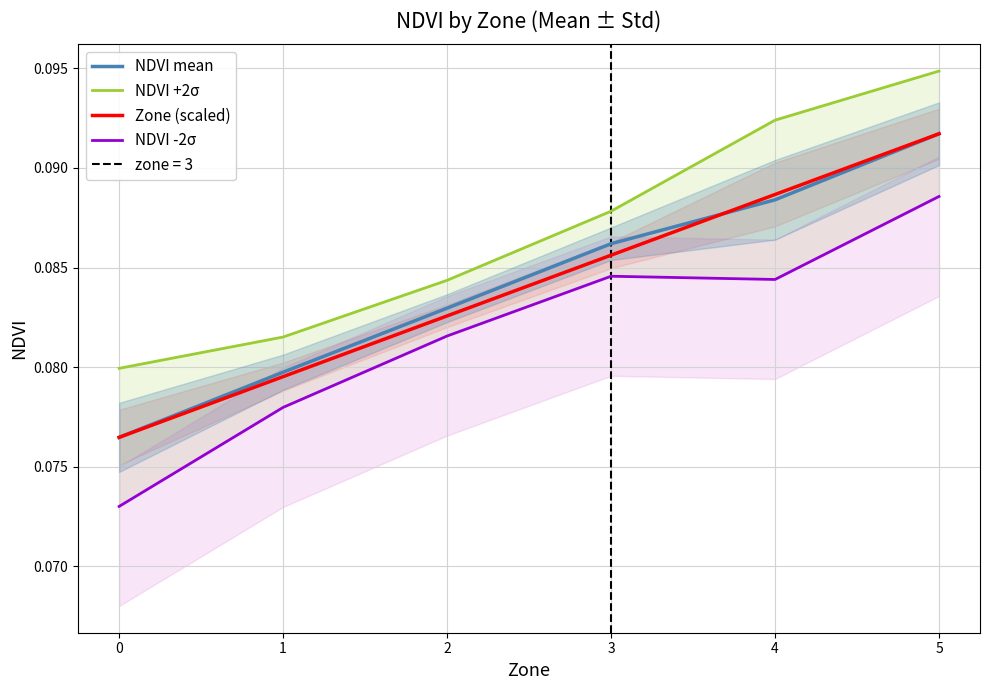

Between which two adjacent categories do NDVI mean and Zone (scaled) first intersect?

3 and 4